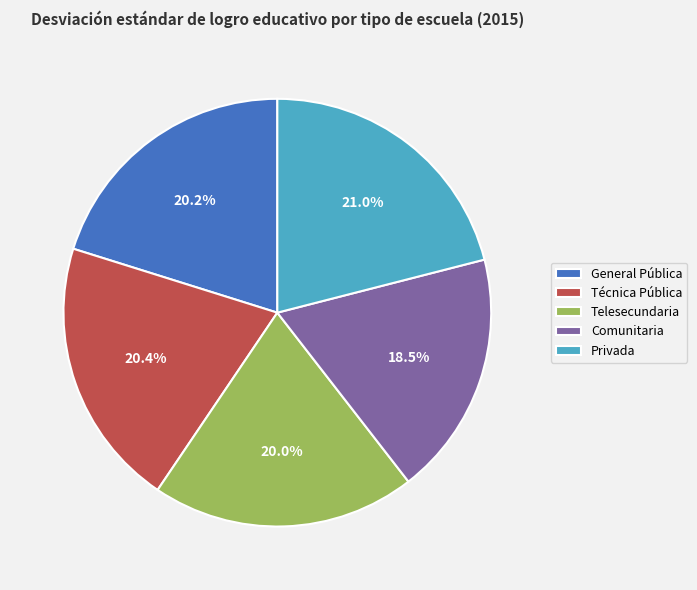

What percentage is the Telesecundaria slice, to the nearest percent?

20%